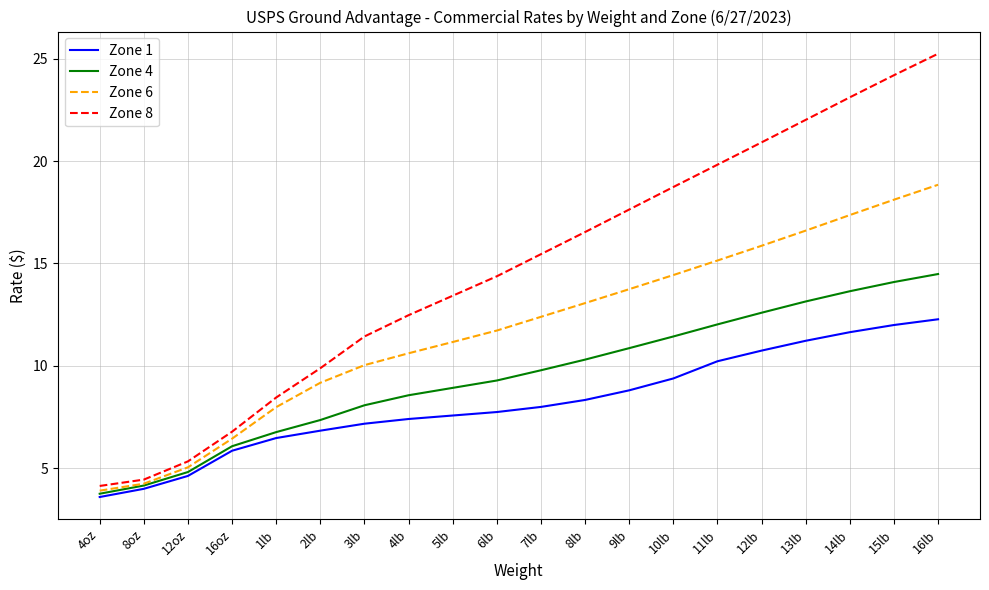

Is this an area chart (filled region under the line)?

No